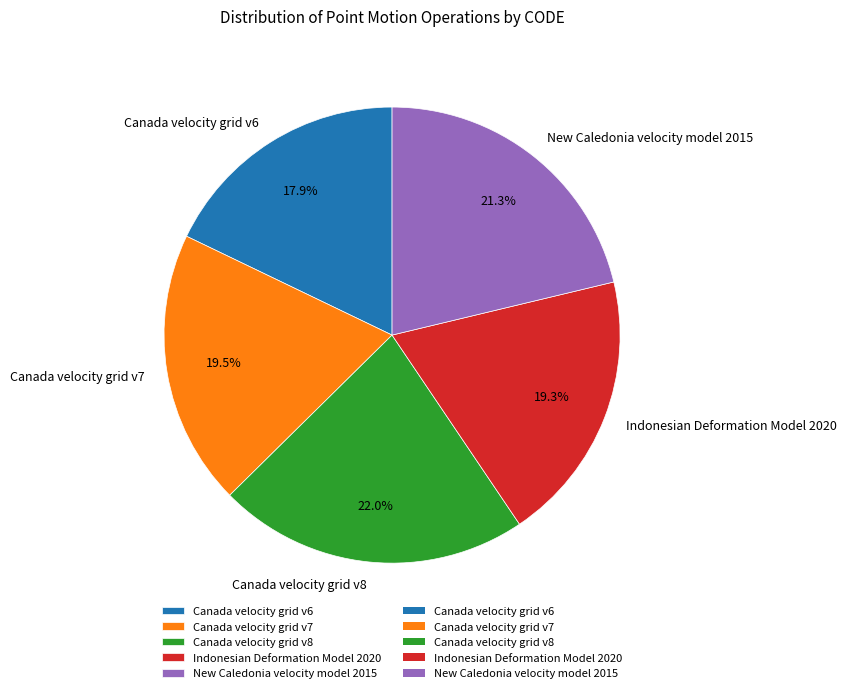

What percentage is NOT represented by New Caledonia velocity model 2015?

78.7%